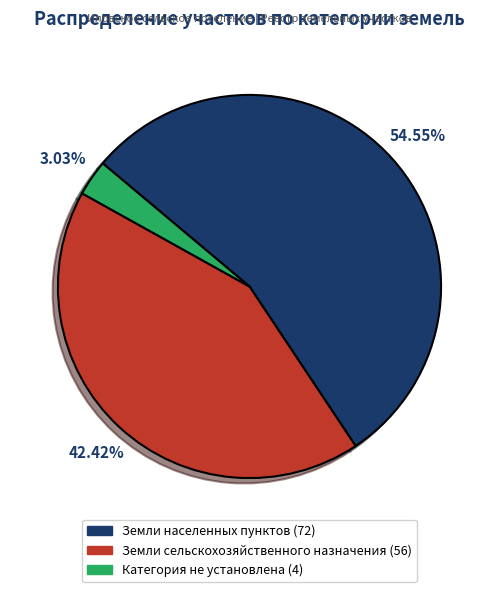

Is there a majority slice in this chart?

Yes